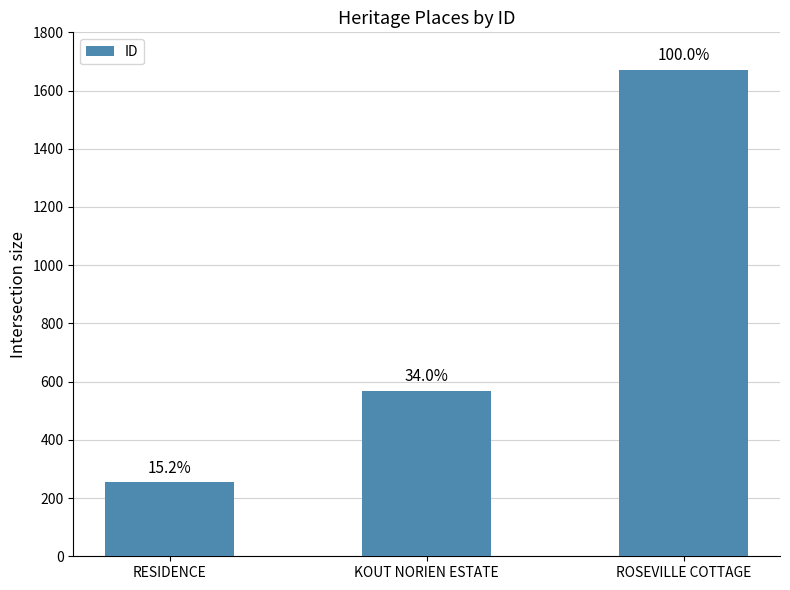

Does the chart contain stacked bars?

No